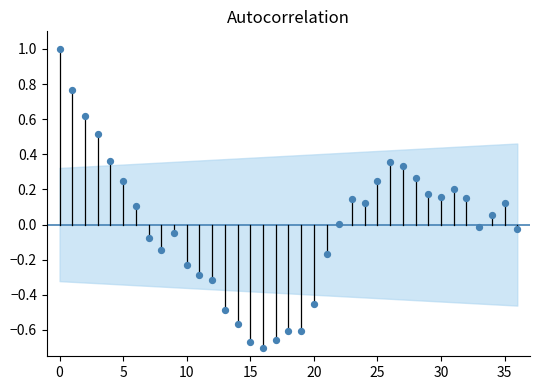

What is the range of Y values (max minus min)?

1.7